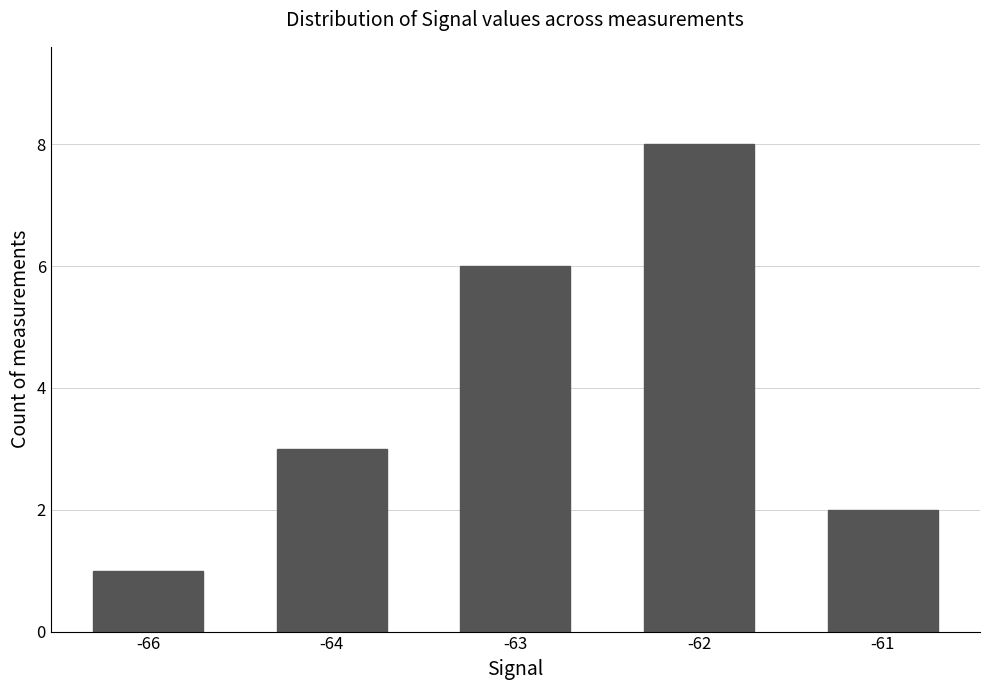

What is the sum of the values at -64 and -63?

9